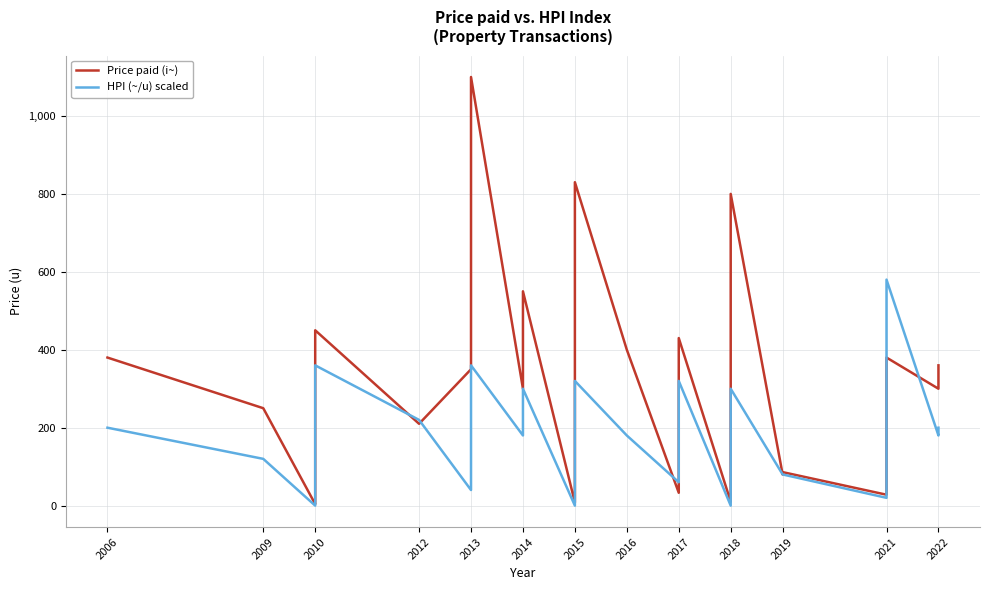

True or false: Price paid (i~) has more than 0 points higher than both neighbors.

True